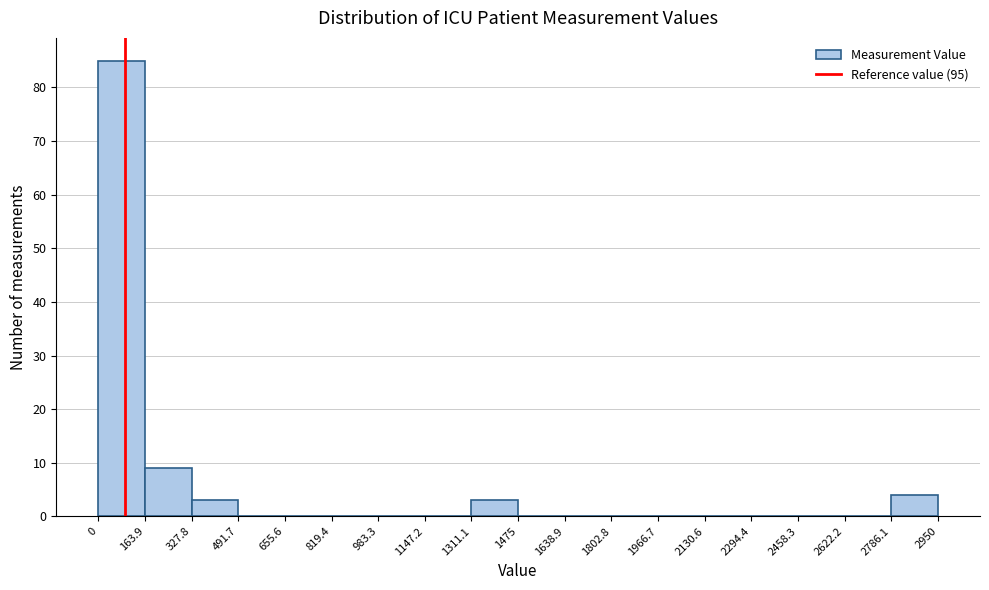

What is the height of the bar covering 1311.1 to 1475 on the x-axis? The values are not printed on the chart, so give them approximately, as read against the axis.

3